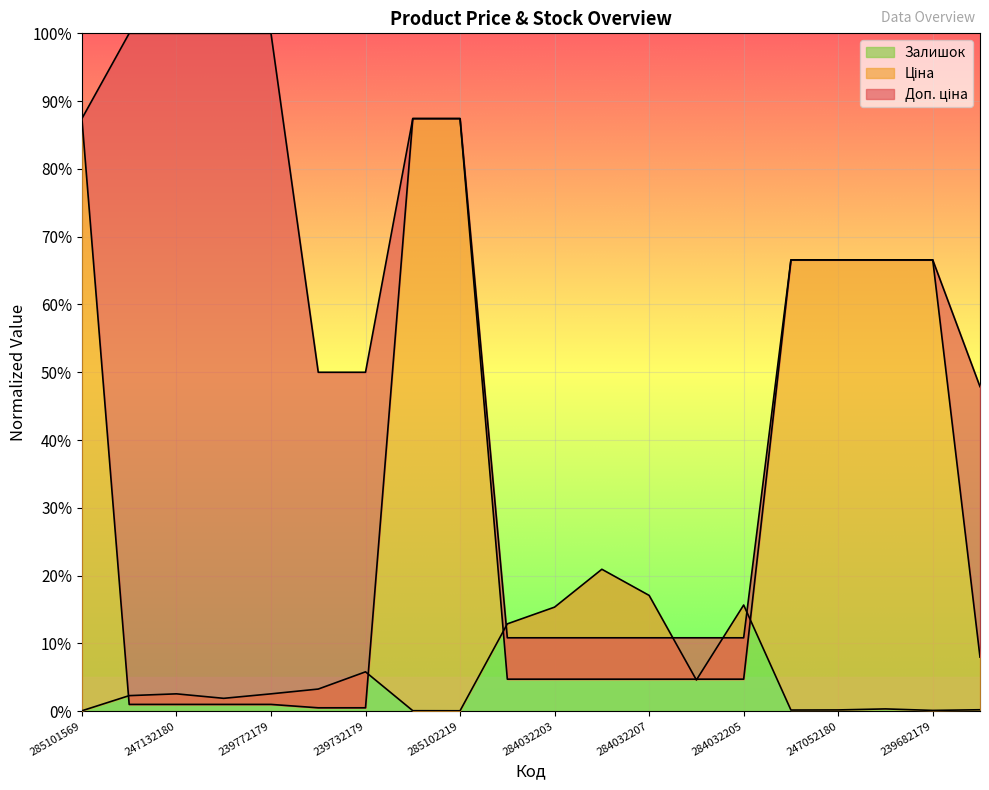

What are all the series names shown in the legend?

Ціна, Доп. ціна, Залишок